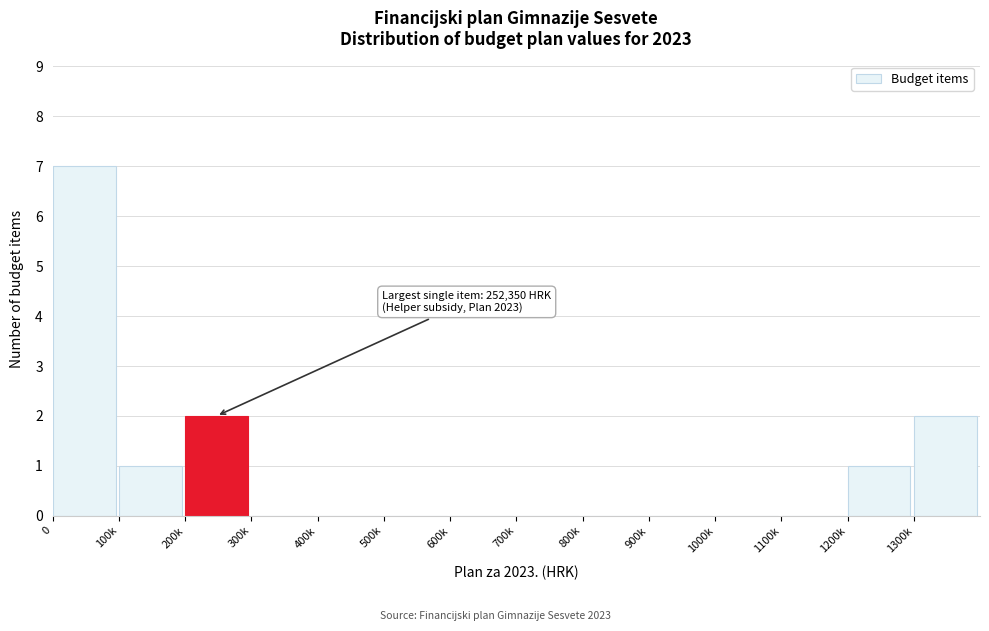

Reading left to right, transcribe all the data shown in this chart.

0=7	100k=1	200k=2	300k=0	400k=0	500k=0	600k=0	700k=0	800k=0	900k=0	1000k=0	1100k=0	1200k=1	1300k=2